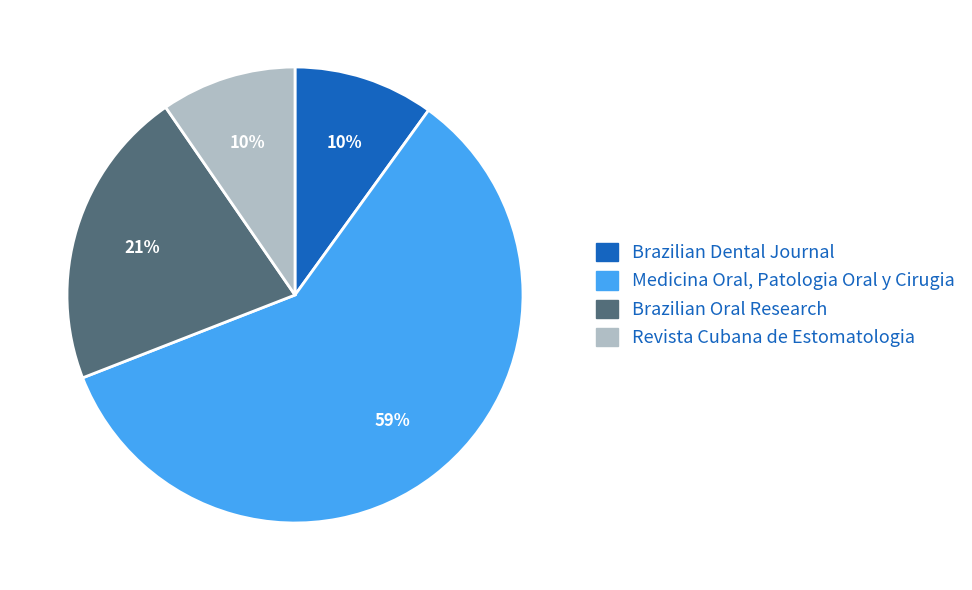

The Revista Cubana de Estomatologia slice represents 10% of the pie. True or false?

True